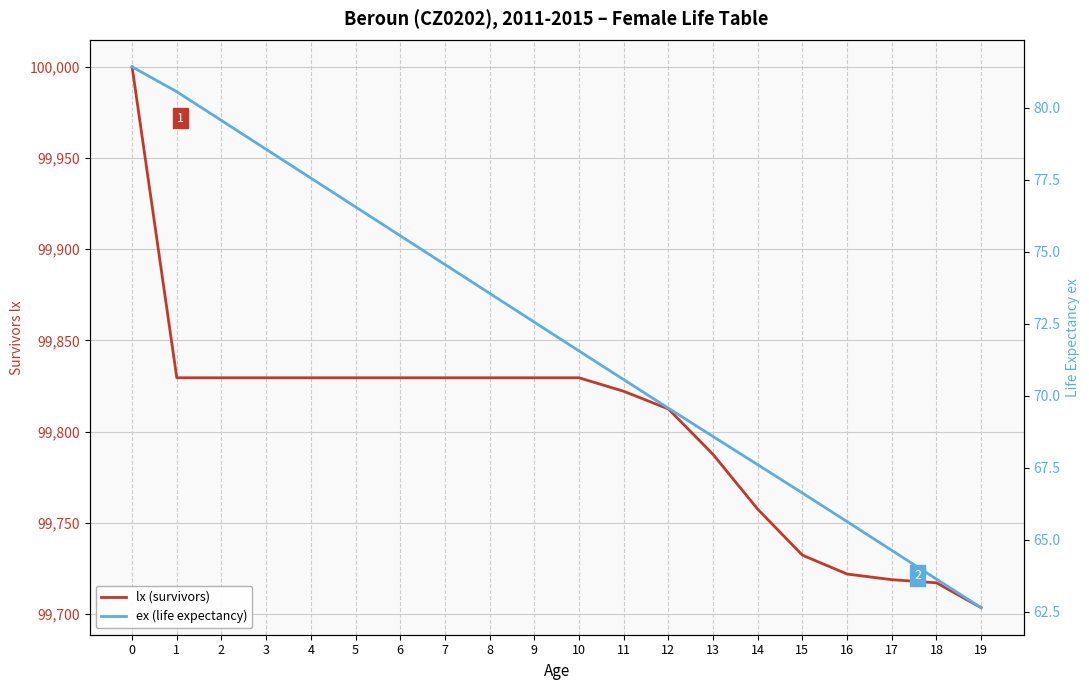

True or false: lx (survivors) and ex (life expectancy) intersect in this chart.

False